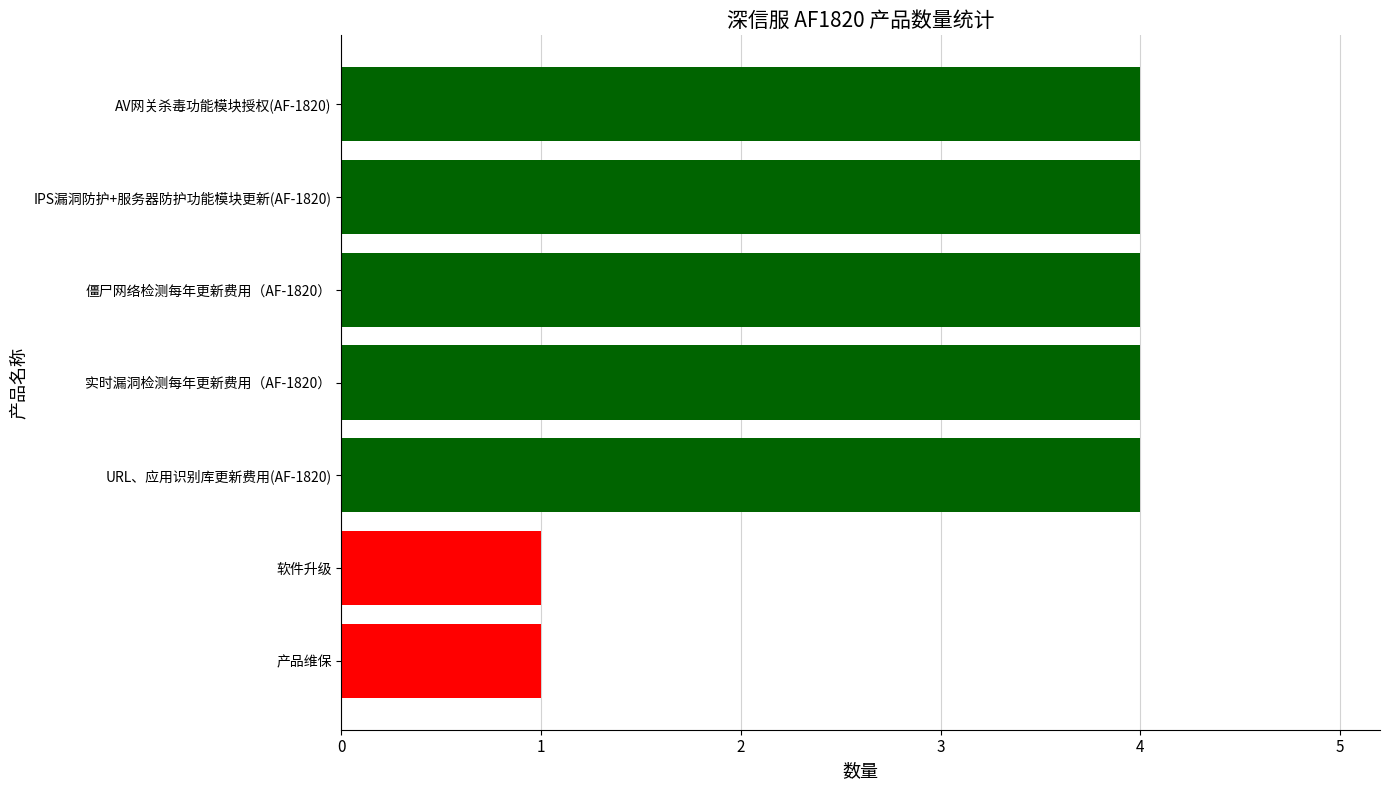

Does the chart contain stacked bars?

No